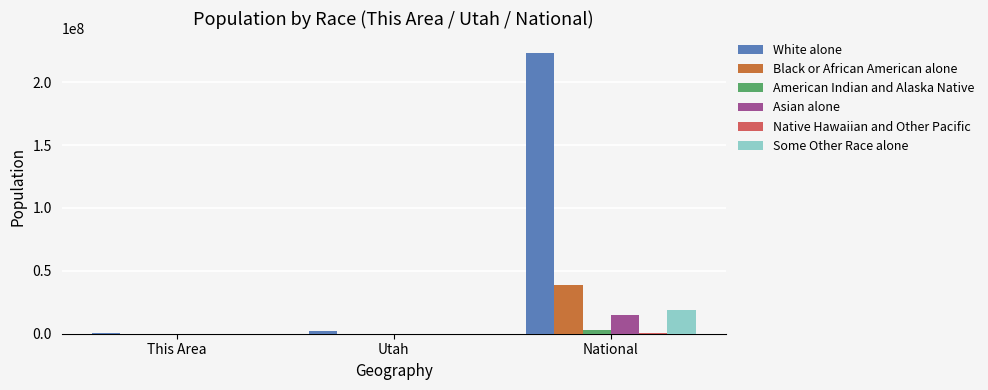

What is the maximum value for Some Other Race alone?

19107368